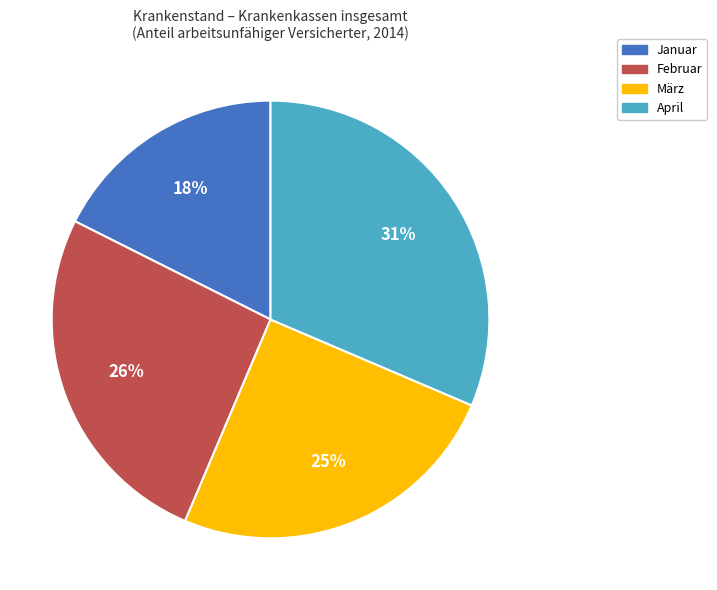

To the nearest percent, what is the combined percentage of Februar and März?

51%